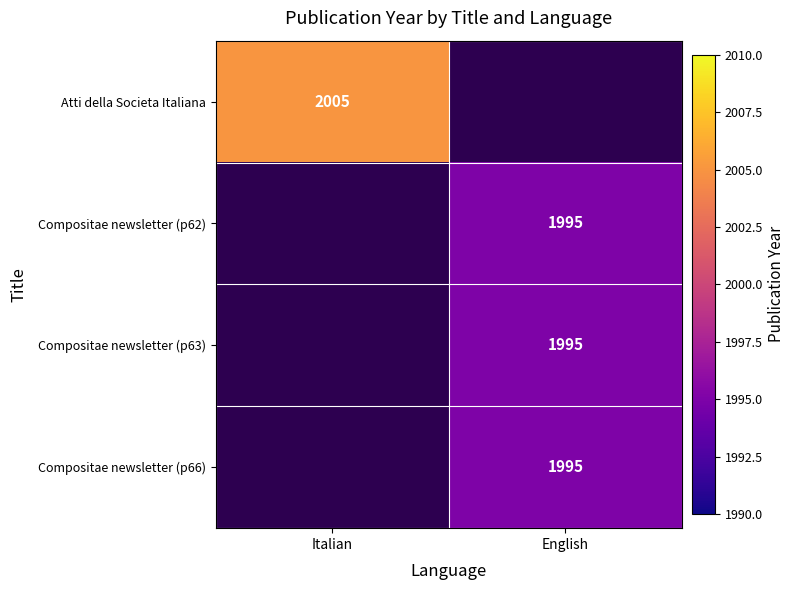

The value of Atti della Societa Italiana at Italian is 3480. True or false?

False